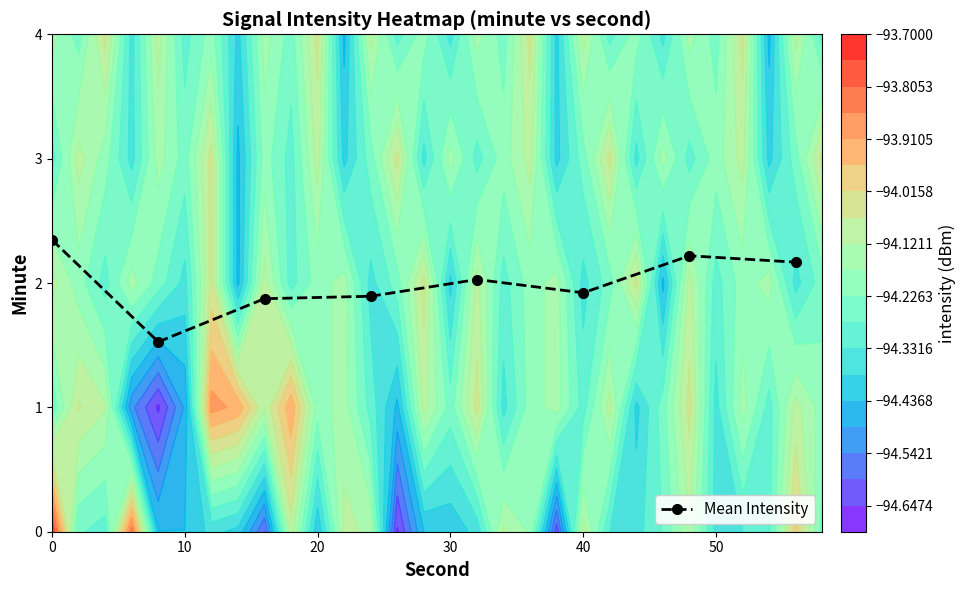

What is the difference between the maximum and minimum values?

0.8